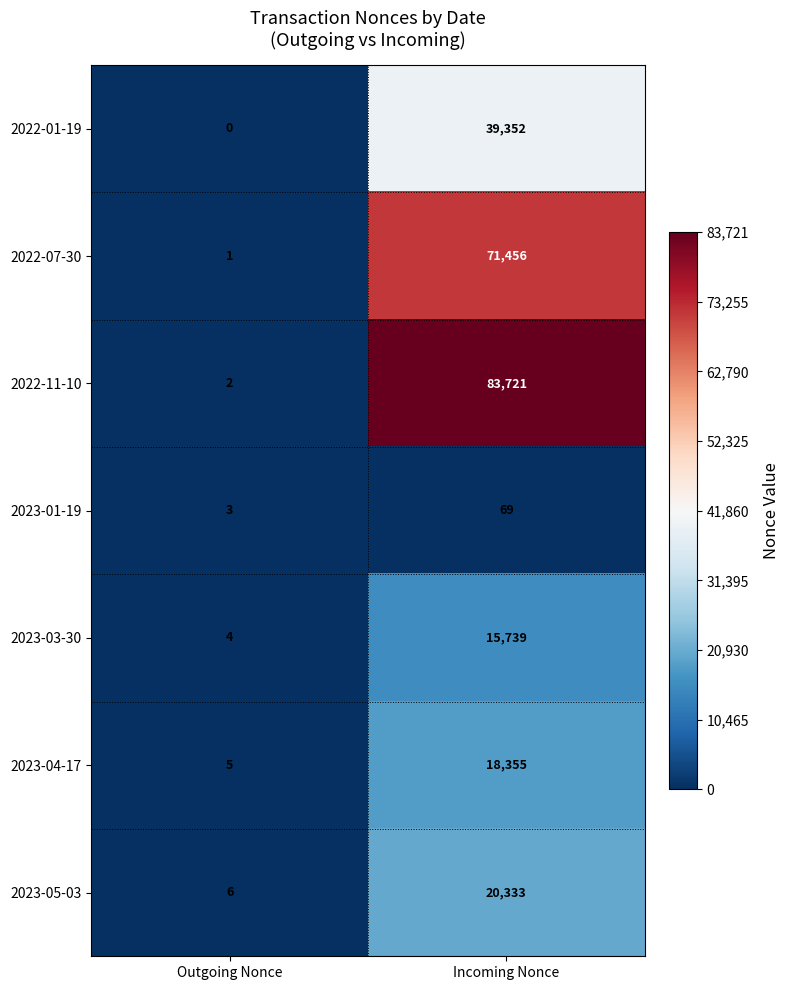

Rank the categories by 2023-01-19 value from highest to lowest.

Incoming Nonce, Outgoing Nonce